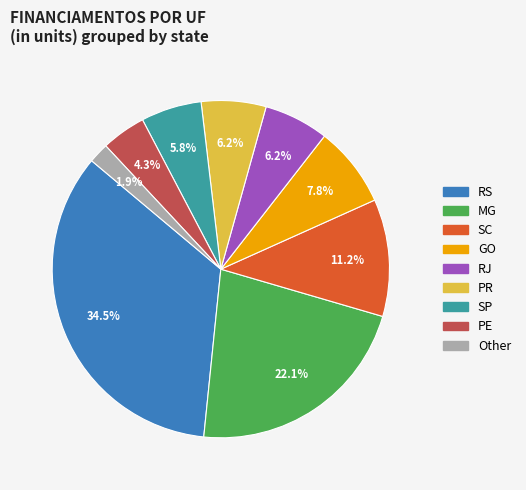

Is there any slice that represents more than half of the pie?

No